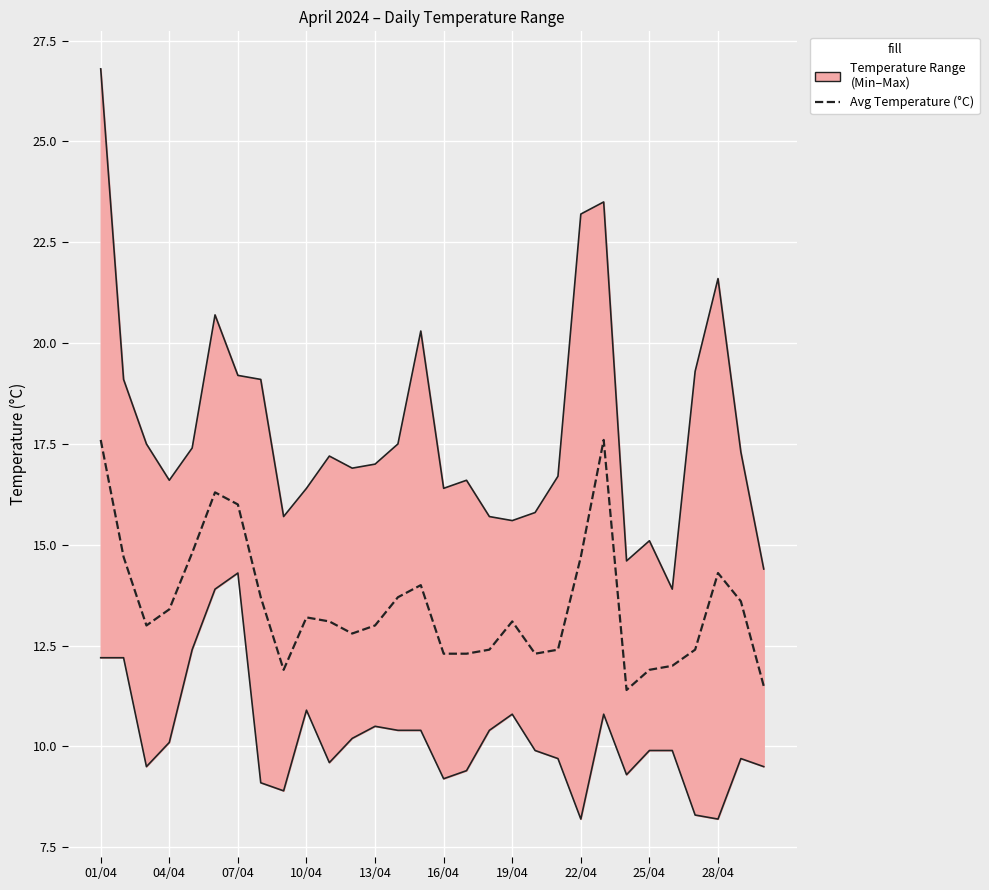

Count the number of values greater than 13.

16